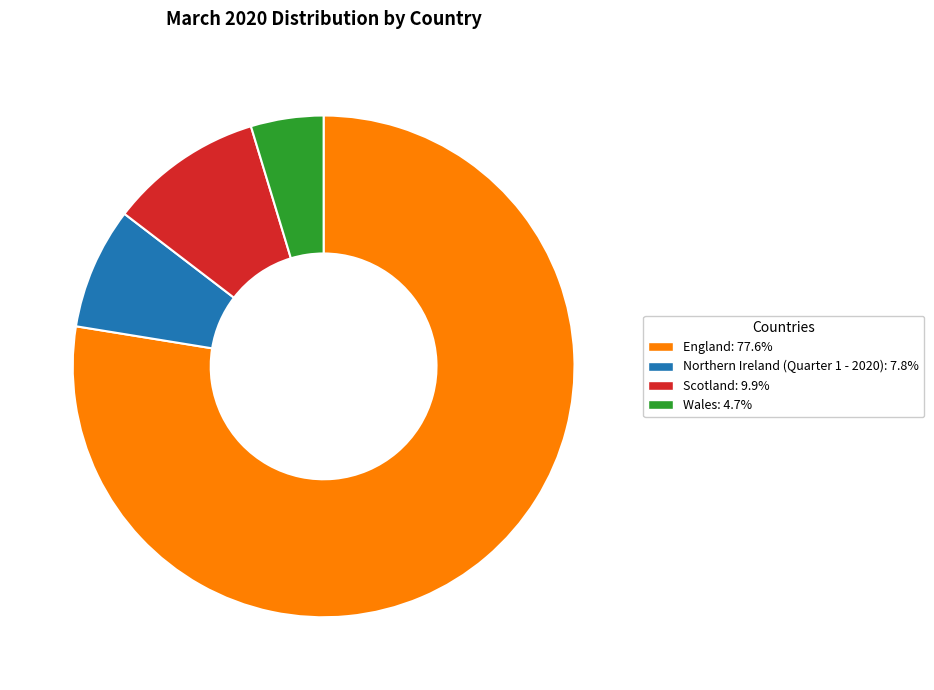

Approximately how many times larger is the value at Northern Ireland (Quarter 1 - 2020) compared to Wales?

1.7